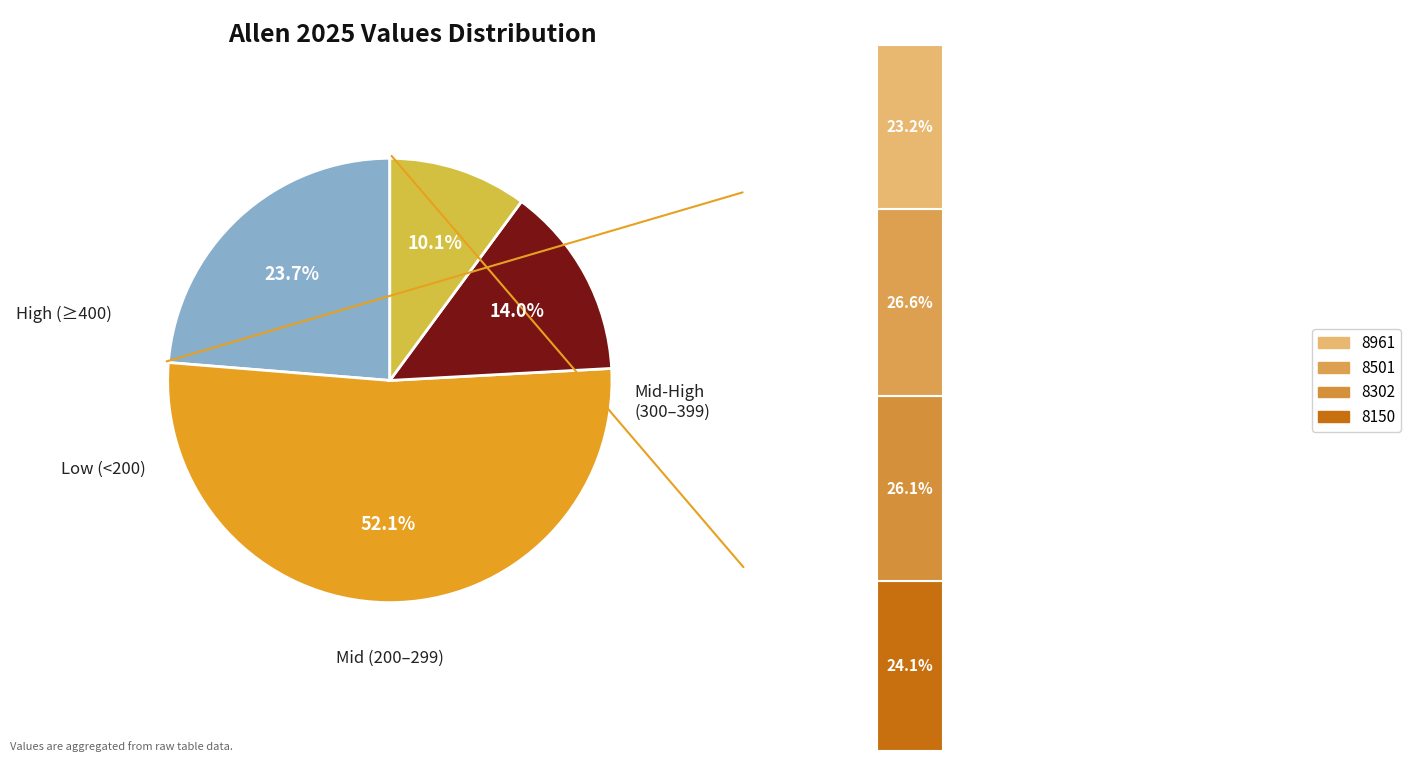

Which slice is the largest?

8501